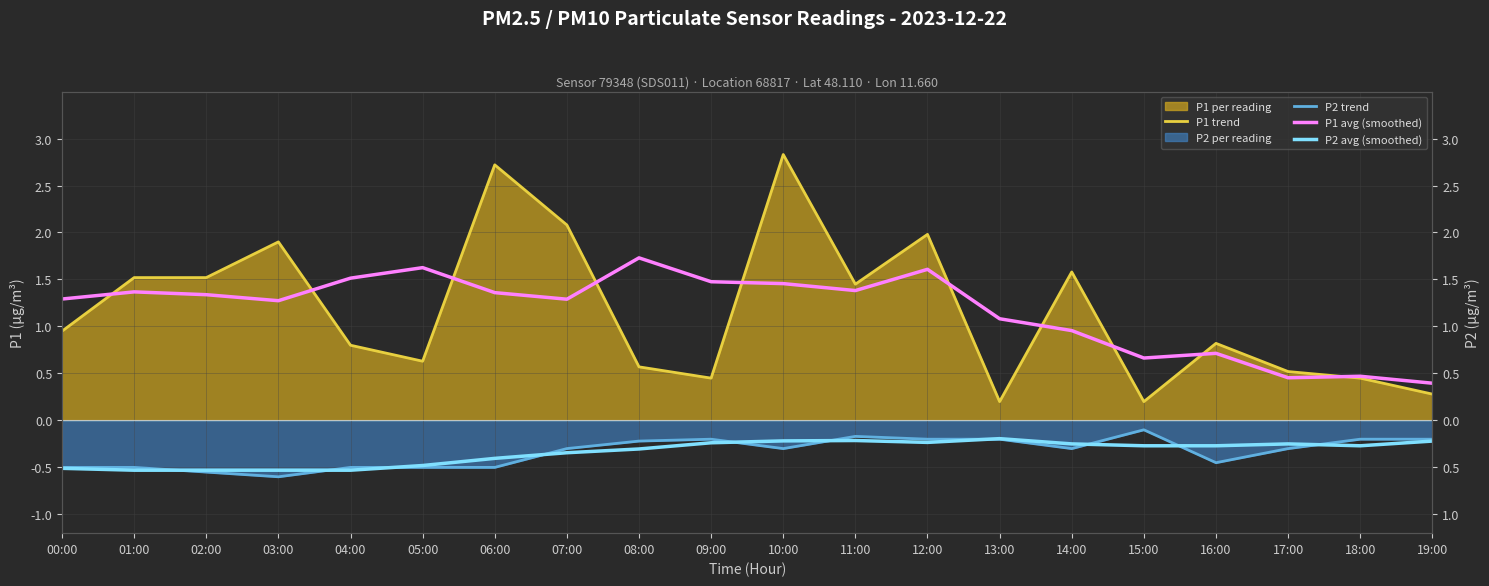

What position from the left is 02:00?

3